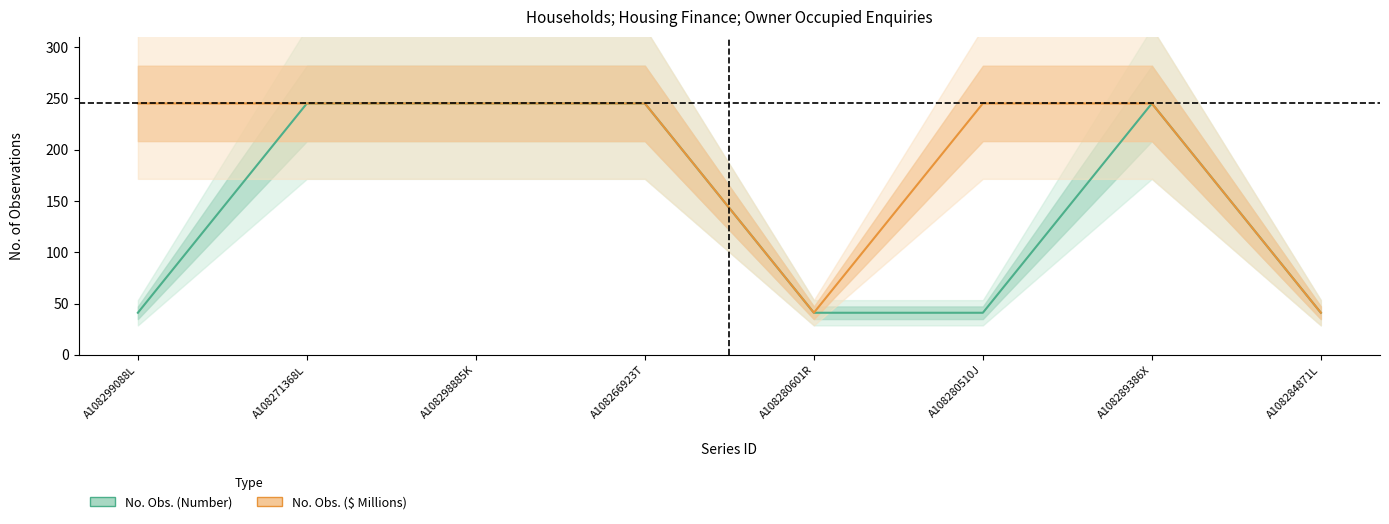

What is the highest value of the No. Obs. (Number) series?

245